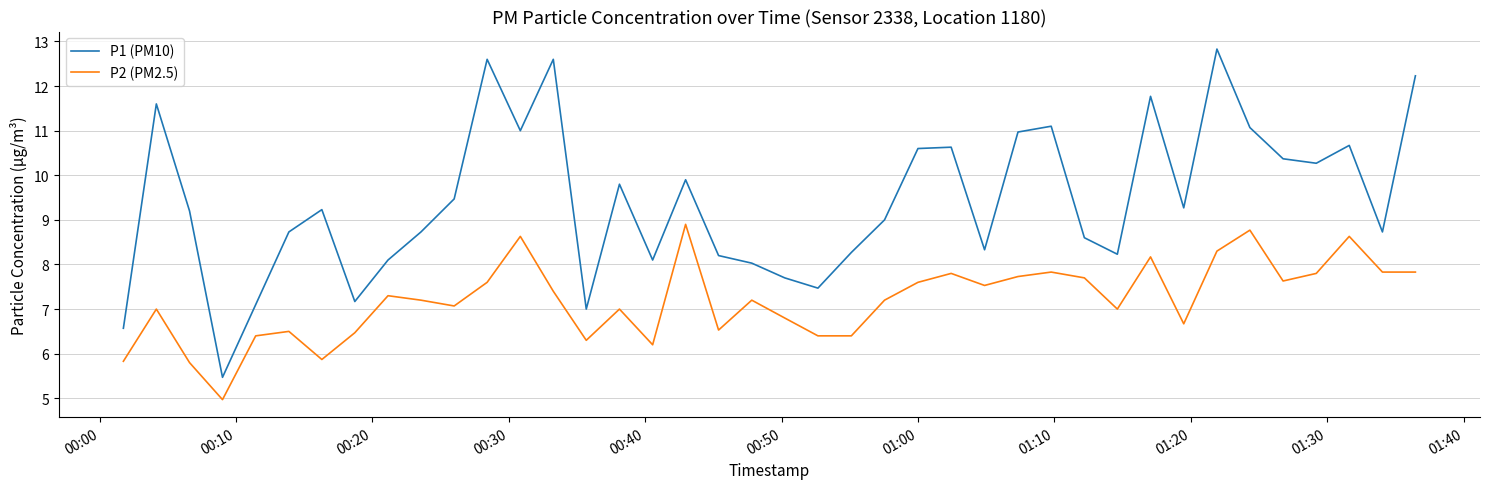

True or false: P2 (PM2.5) and P1 (PM10) cross at least once.

False